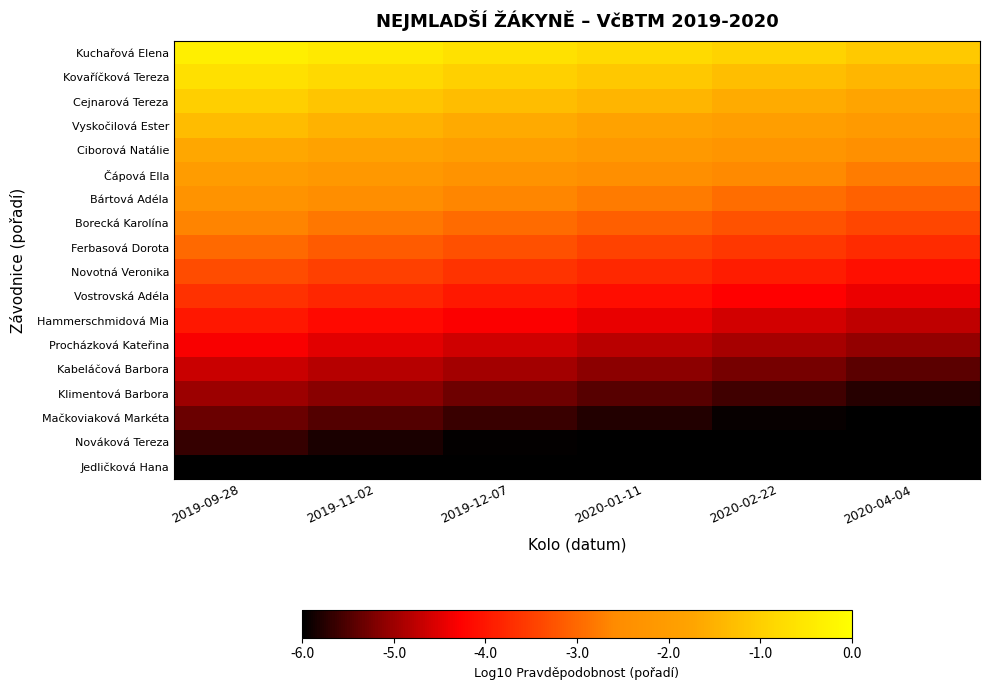

Rank the series by their maximum value, from highest to lowest.

Kuchařová Elena, Kovaříčková Tereza, Cejnarová Tereza, Vyskočilová Ester, Ciborová Natálie, Čápová Ella, Bártová Adéla, Borecká Karolína, Ferbasová Dorota, Novotná Veronika, Vostrovská Adéla, Hammerschmidová Mia, Procházková Kateřina, Kabeláčová Barbora, Klimentová Barbora, Mačkoviaková Markéta, Nováková Tereza, Jedličková Hana